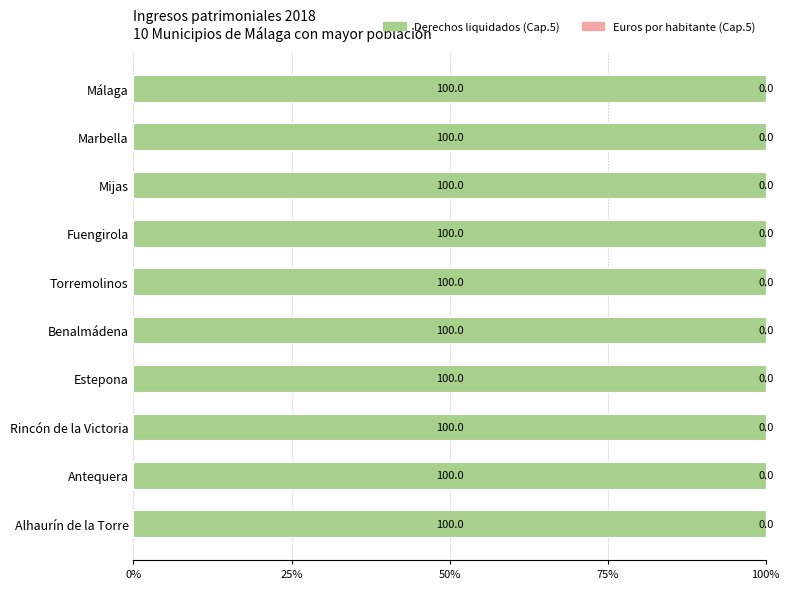

What is the sum of the Derechos liquidados (Cap.5) values at Marbella and Estepona?

200.0